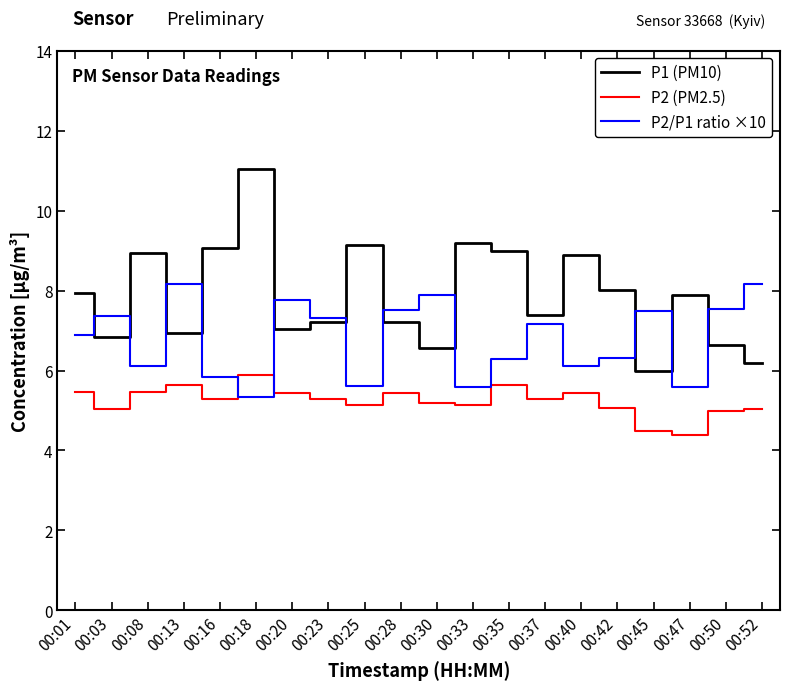

Where is the first local maximum for P2 (PM2.5)?

00:13